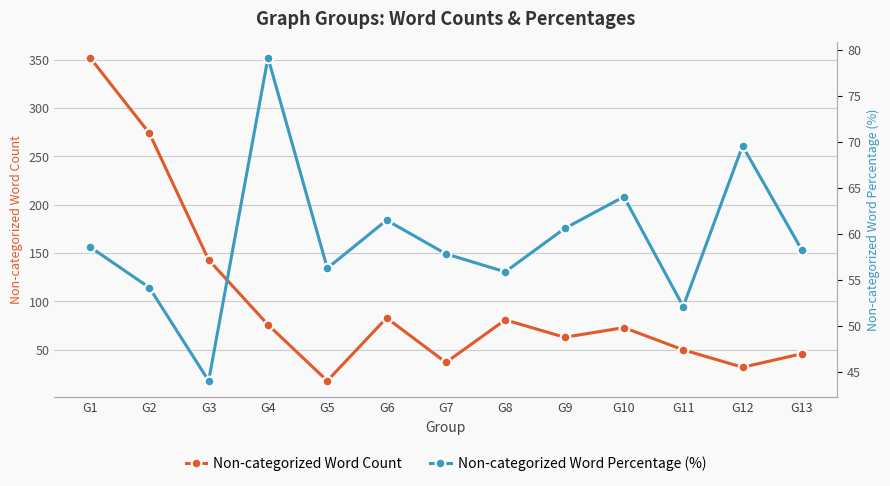

Which category has the highest value across all series?

G1